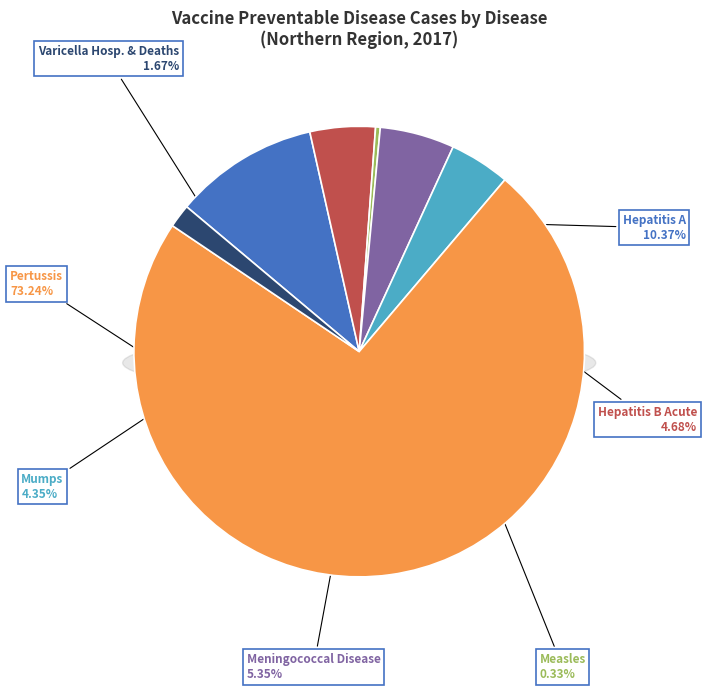

How many segments does this pie chart have?

7